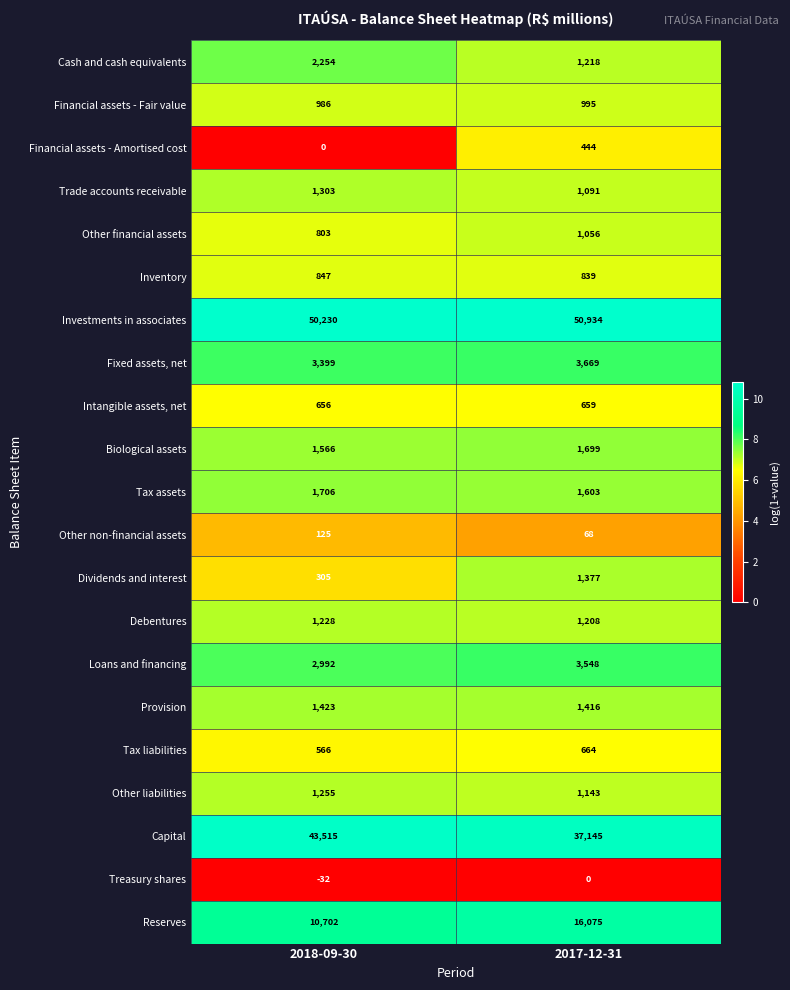

Count the number of categories in the chart.

2